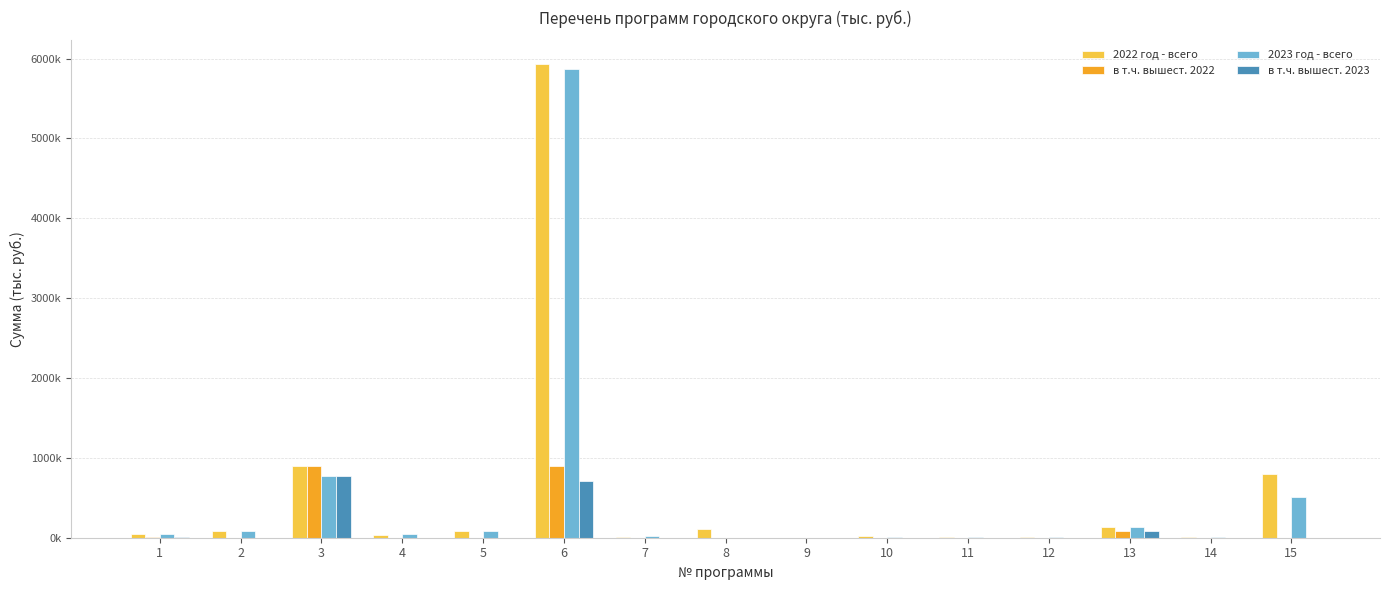

What are all the series names shown in the legend?

2022 год - всего, в т.ч. вышест. 2022, 2023 год - всего, в т.ч. вышест. 2023